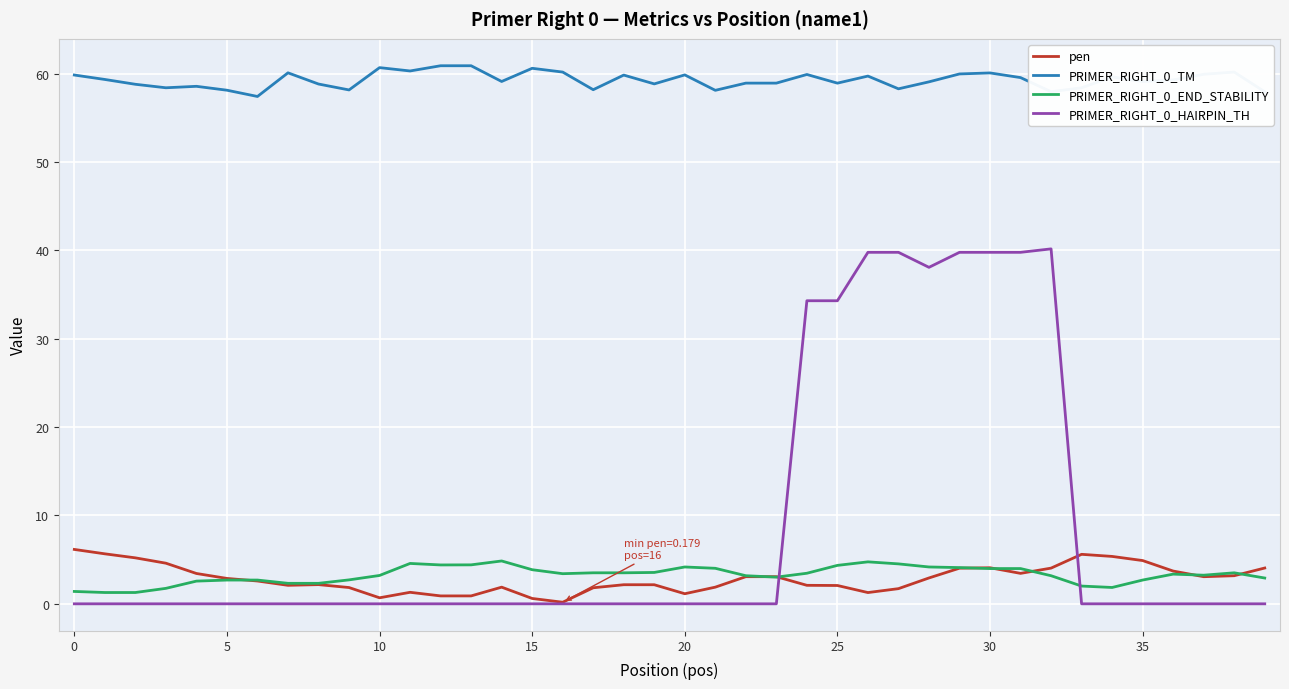

True or false: PRIMER_RIGHT_0_END_STABILITY and PRIMER_RIGHT_0_HAIRPIN_TH intersect in this chart.

True